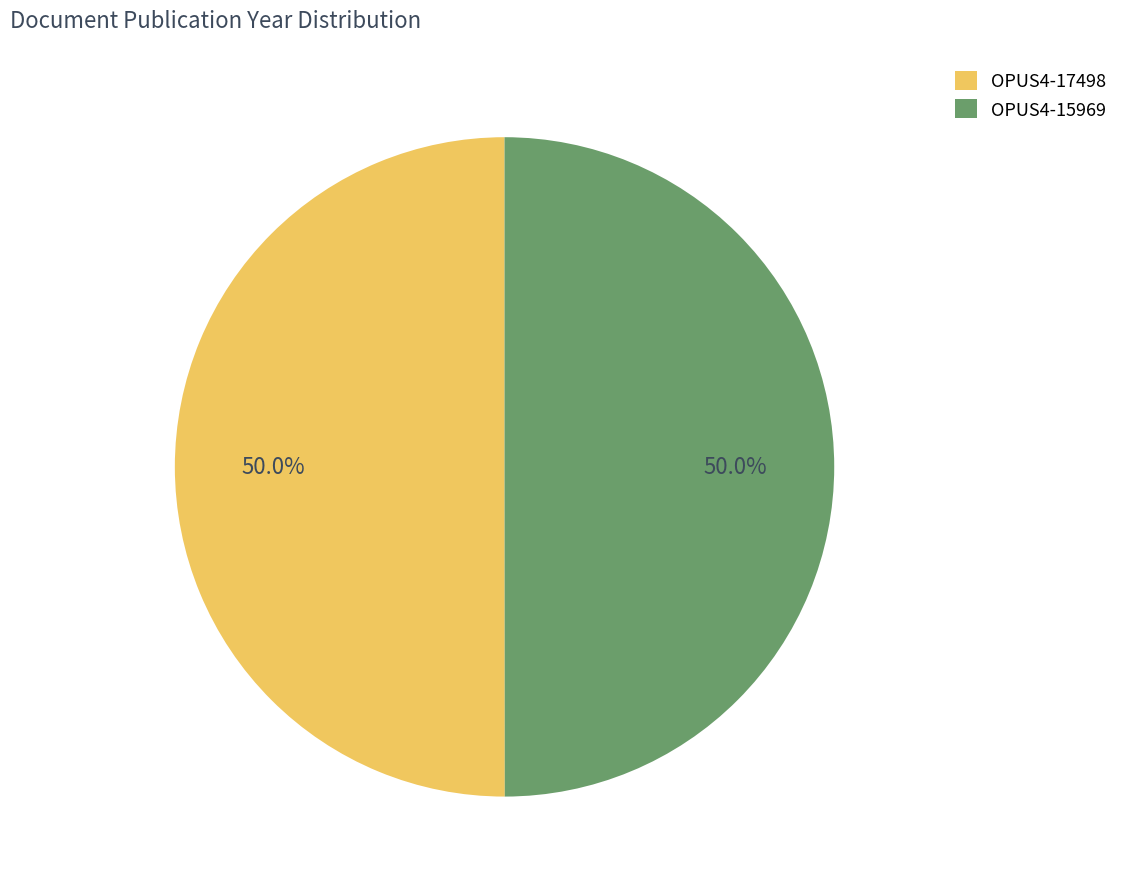

Combined, what portion of the pie is OPUS4-15969 and OPUS4-17498?

100.0%